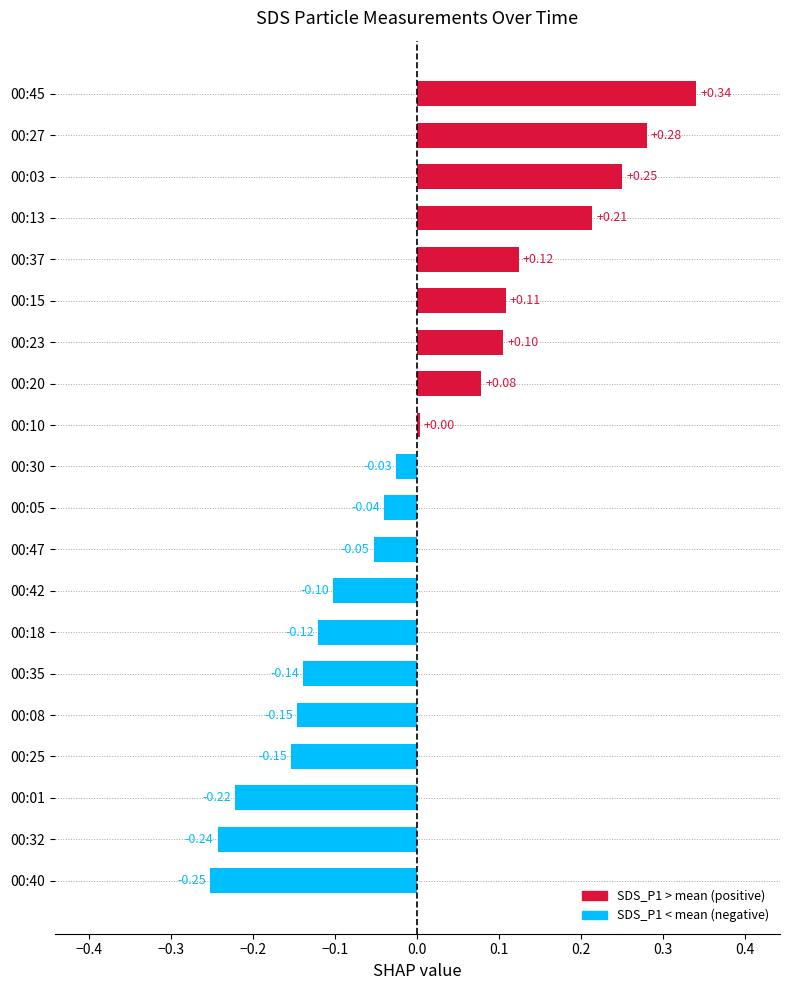

Which category has the lowest value across all series?

00:40